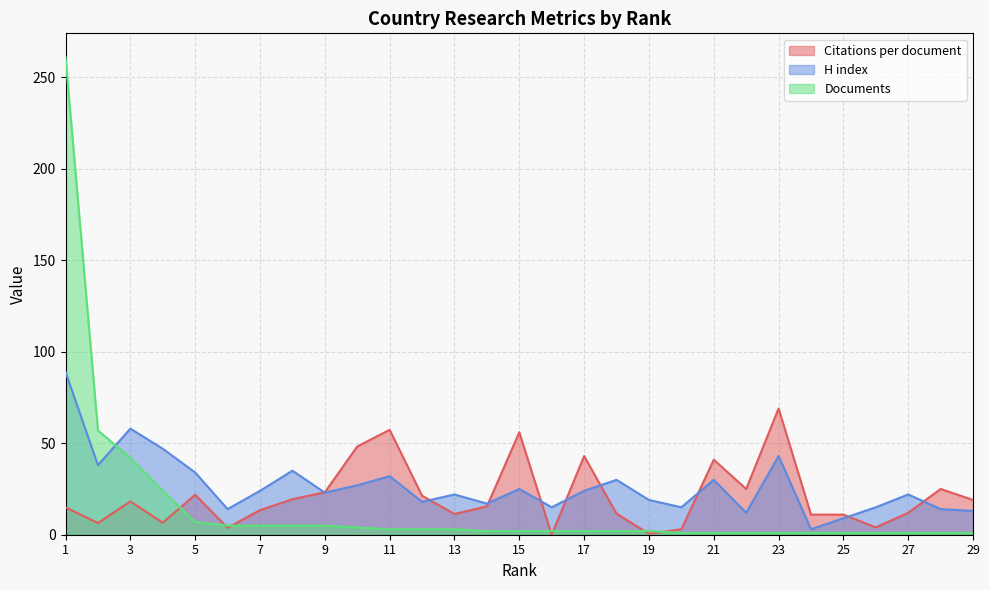

Rank the series by their maximum value, from lowest to highest.

Citations per document, H index, Documents